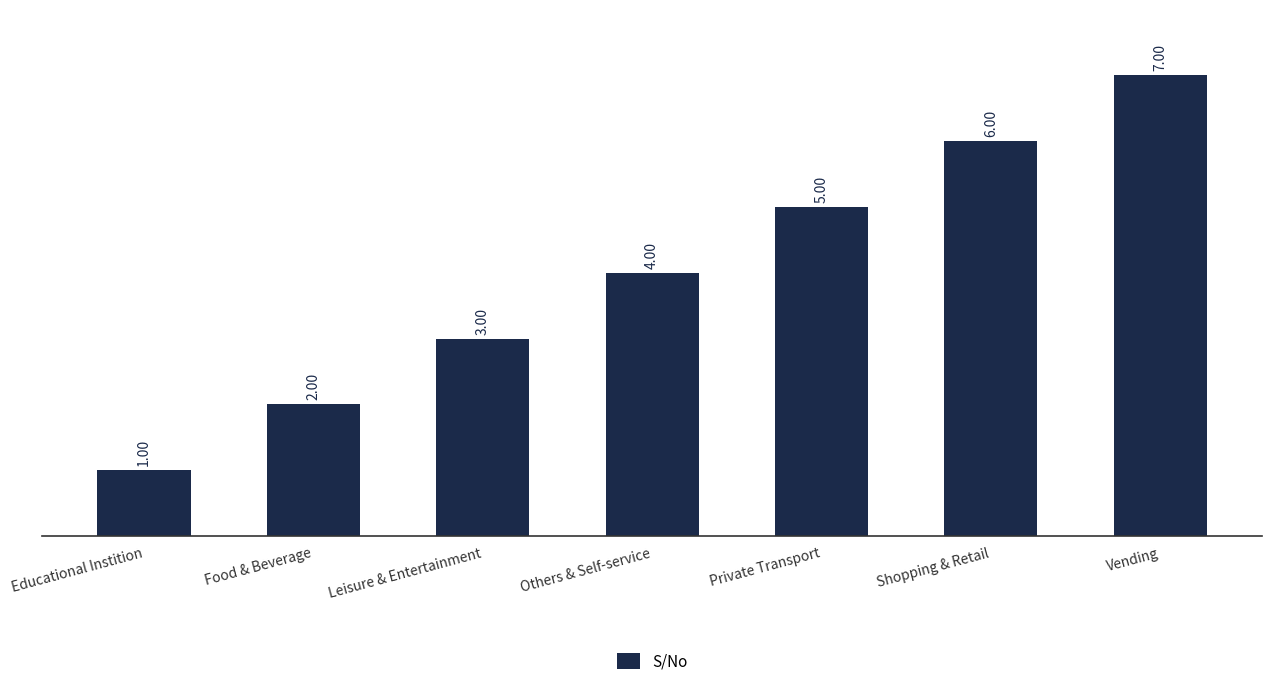

List the labels in order of value, largest first.

Vending, Shopping & Retail, Private Transport, Others & Self-service, Leisure & Entertainment, Food & Beverage, Educational Instition